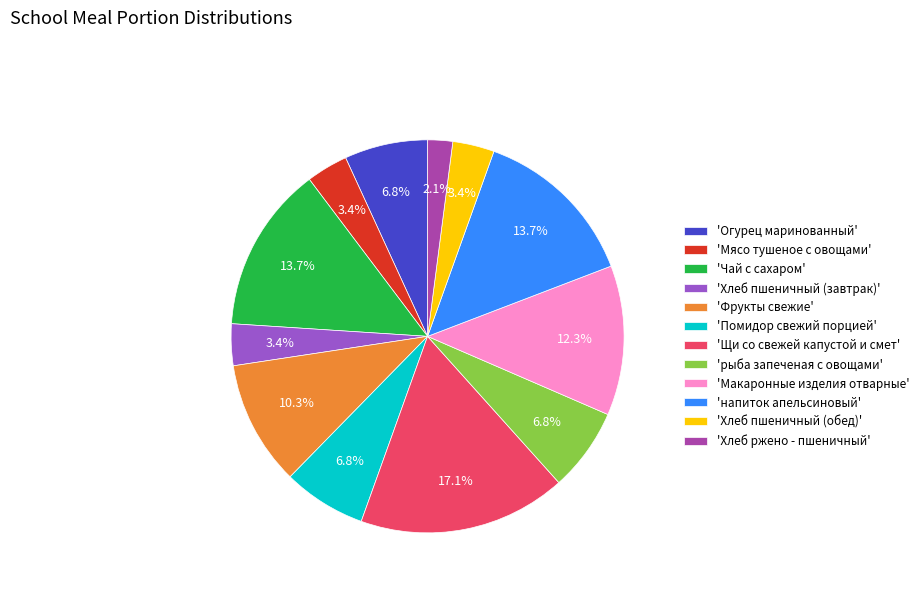

Count the number of slices in the pie.

12